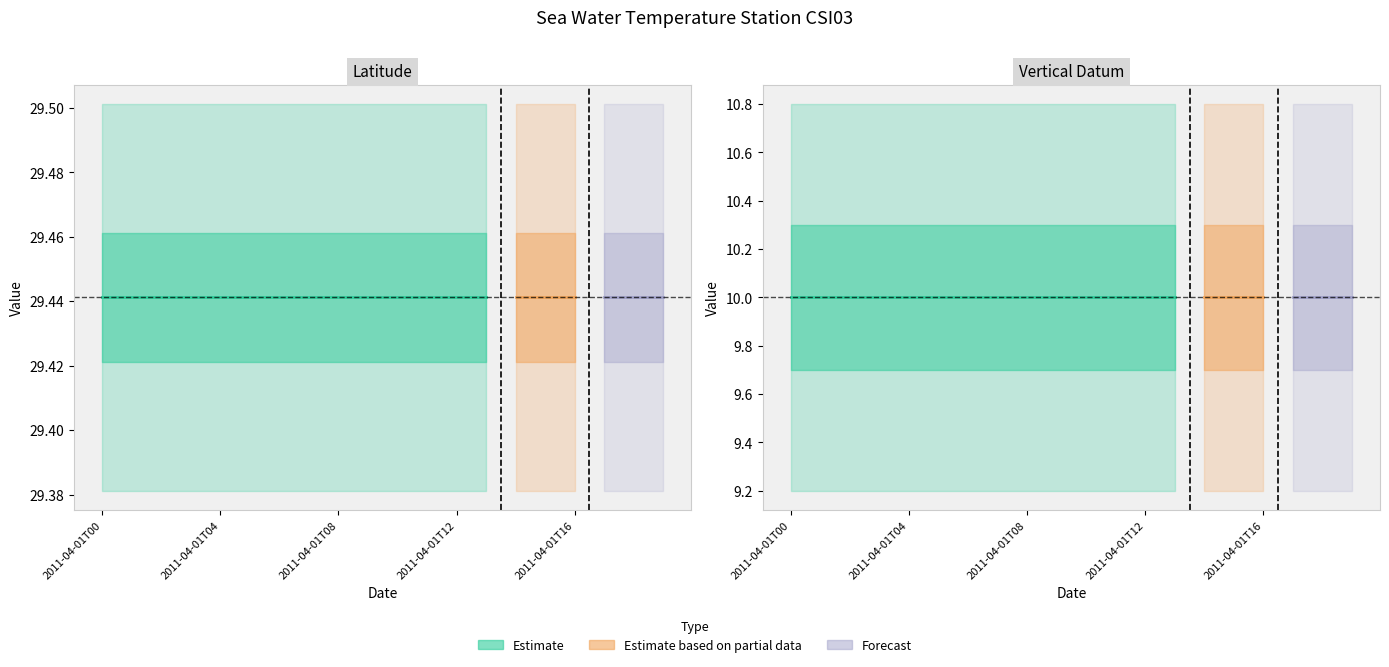

Is this an area chart (filled region under the line)?

No